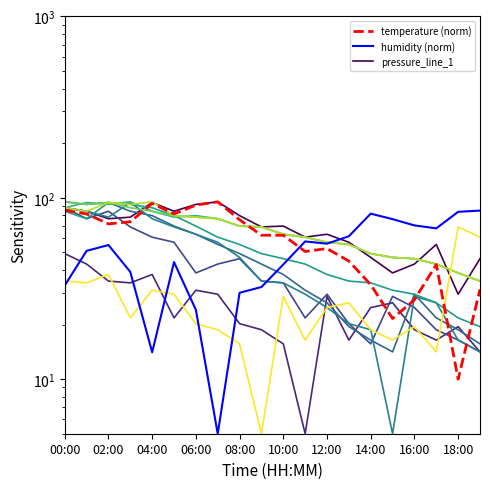

How many intersections are there between humidity and temperature?

1